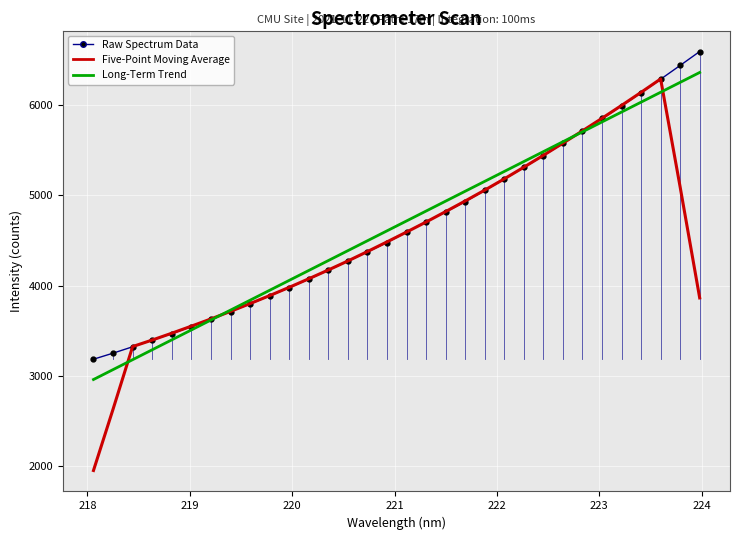

Which series has the widest spread of values?

Five-Point Moving Average